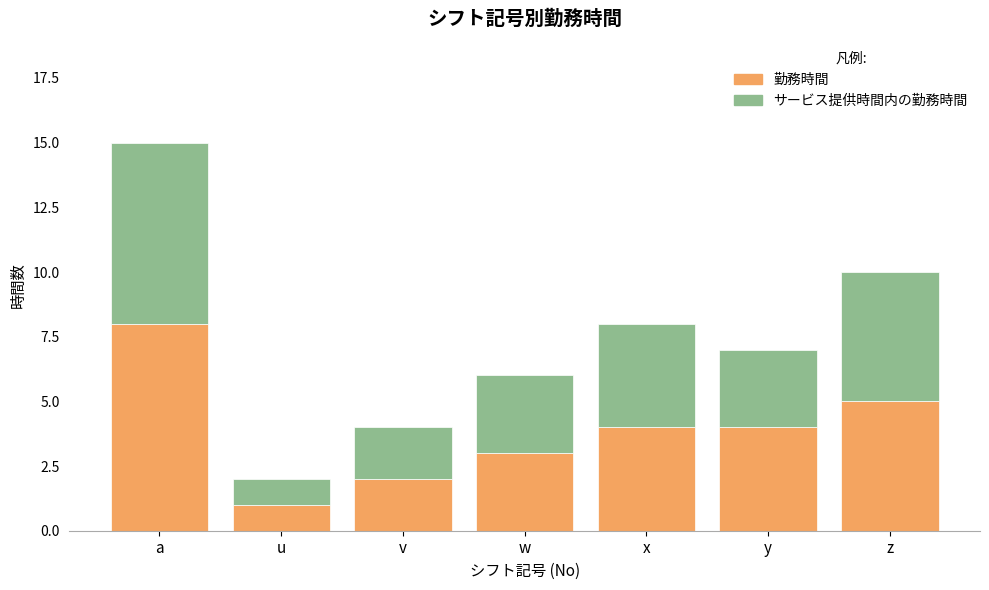

What is the total value across all series at a?

15